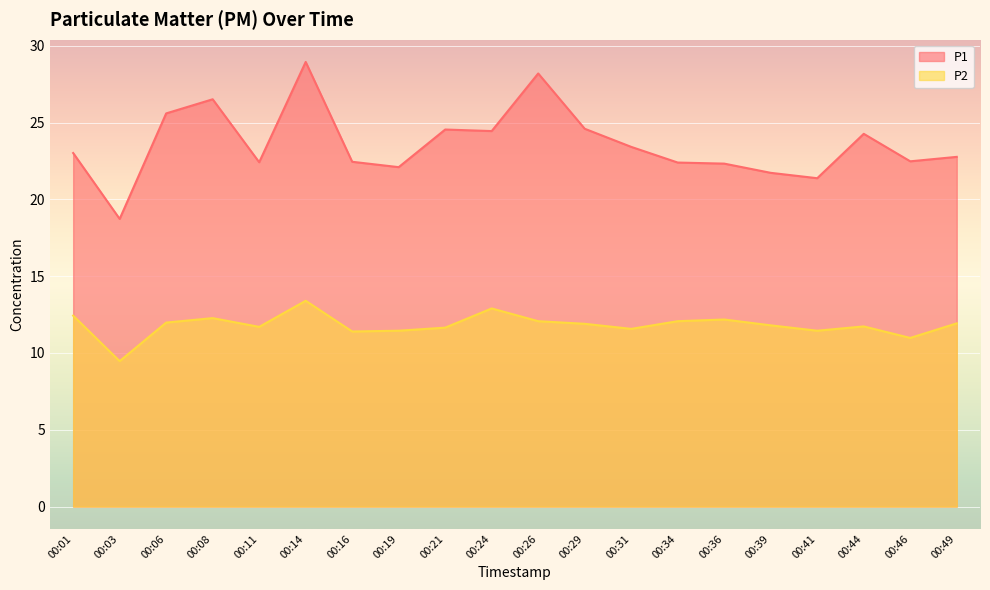

In P2, how many points are lower than both neighbors (excluding endpoints)?

6